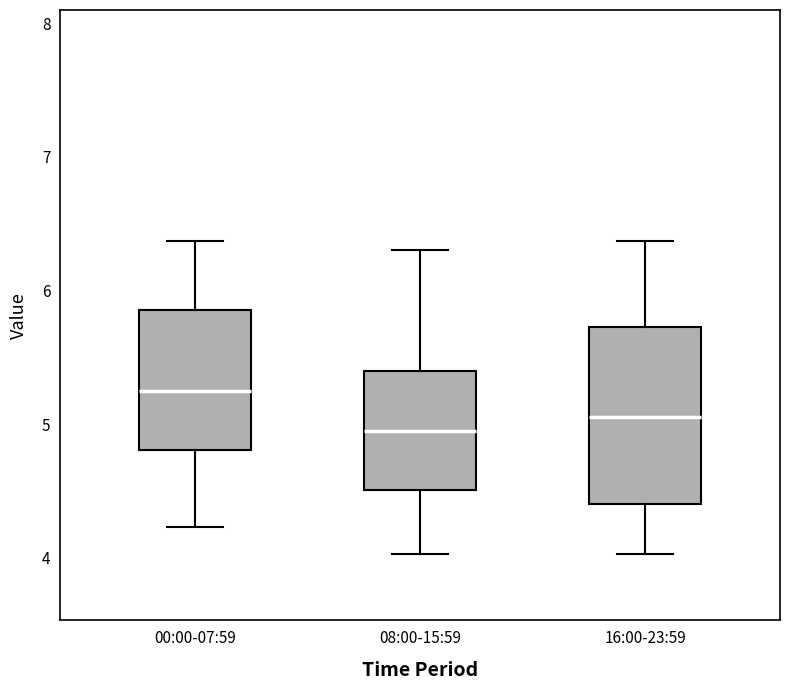

Reading left to right, transcribe this box plot: for each box, give where its median line is, the range the box spans, and where its two whiskers end, as read against the y-axis. The values are not printed on the chart, so give them approximately, as read against the axis.

00:00-07:59: median 5.3, box 4.8 to 5.9, whiskers 4.2 to 6.4
08:00-15:59: median 5.0, box 4.5 to 5.4, whiskers 4.0 to 6.3
16:00-23:59: median 5.1, box 4.4 to 5.7, whiskers 4.0 to 6.4